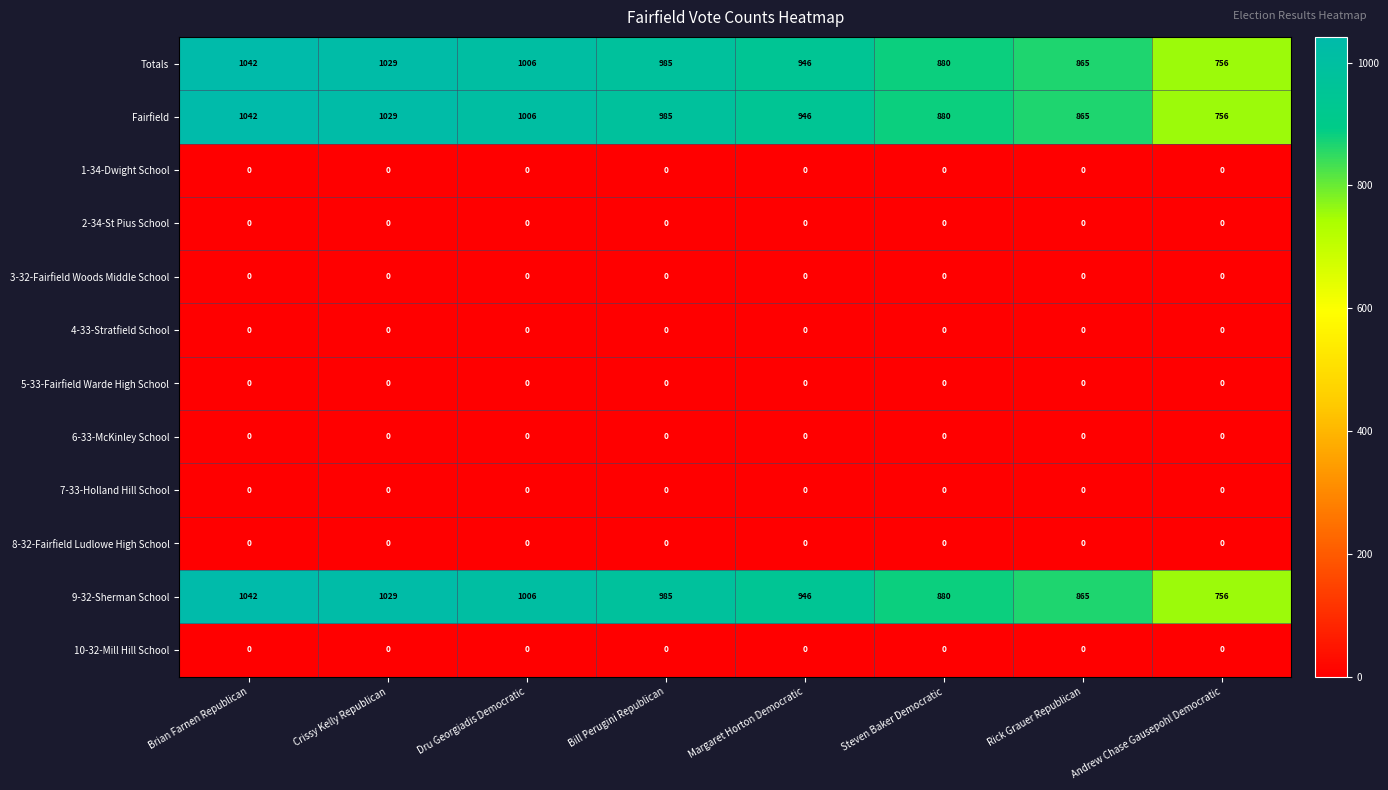

What is the difference between the maximum and second lowest values in the Fairfield series?

177